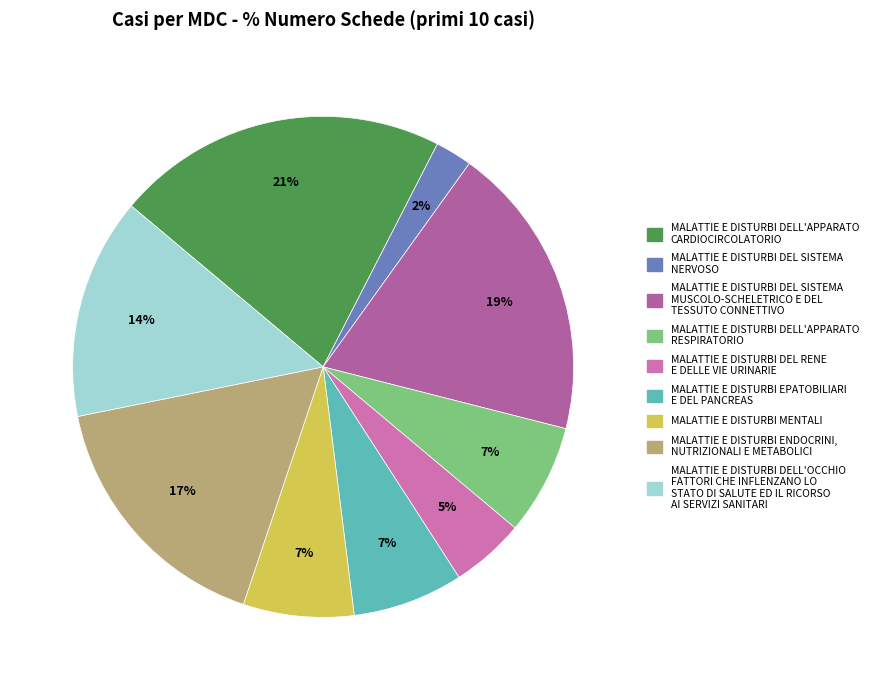

How many segments does this pie chart have?

9